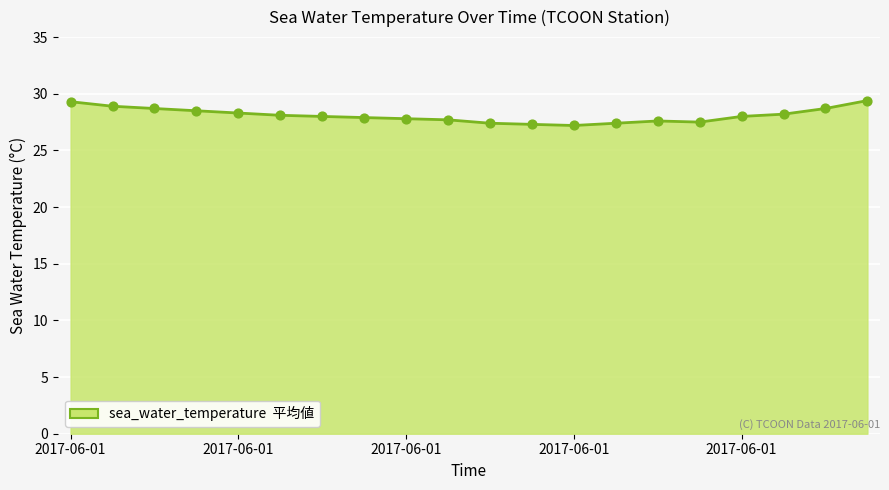

What is the difference between the maximum and minimum values?

2.2